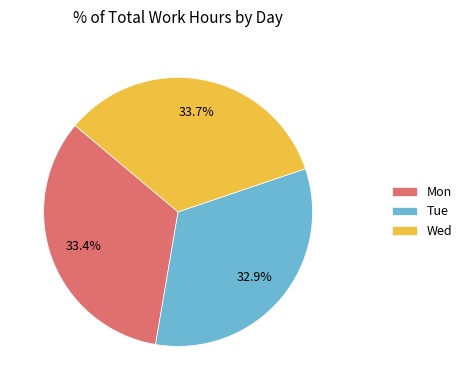

Is there a majority slice in this chart?

No